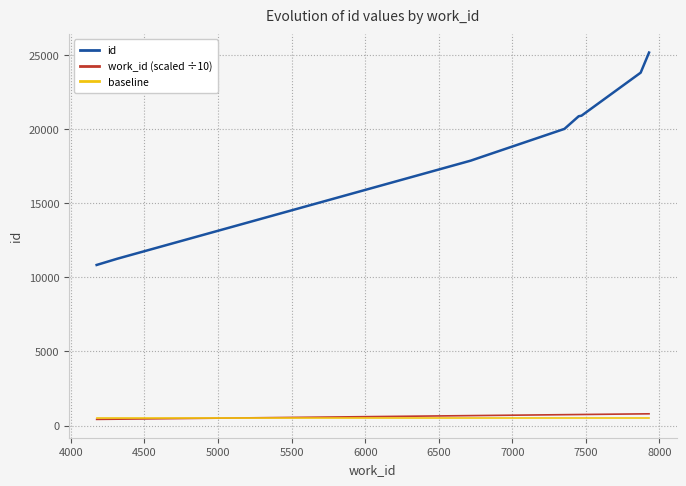

True or false: id and work_id (scaled ÷10) cross at least once.

False